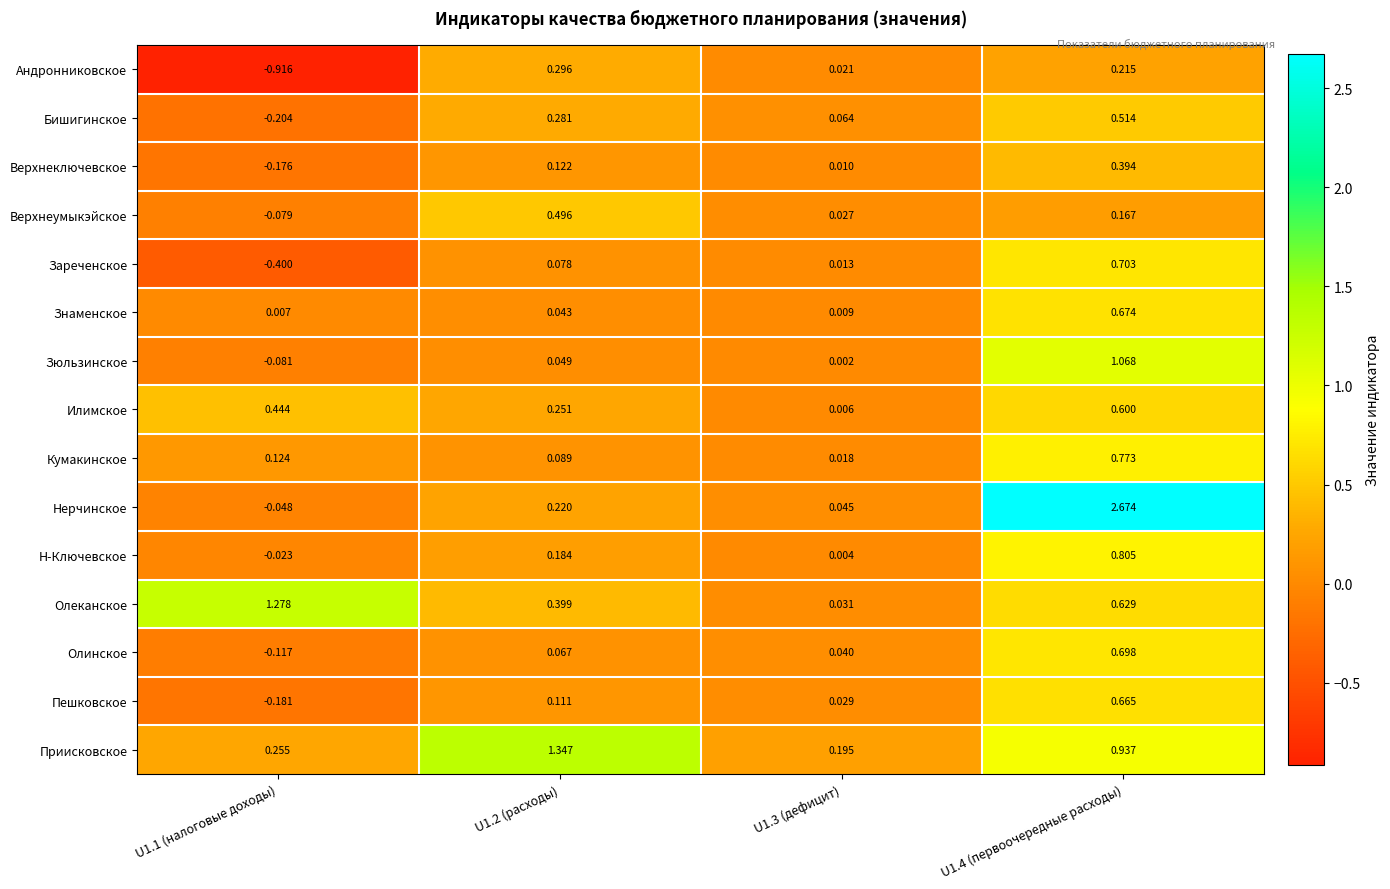

Is the value of Пешковское at U1.2 (расходы) greater than the value of Зюльзинское at U1.2 (расходы)?

Yes